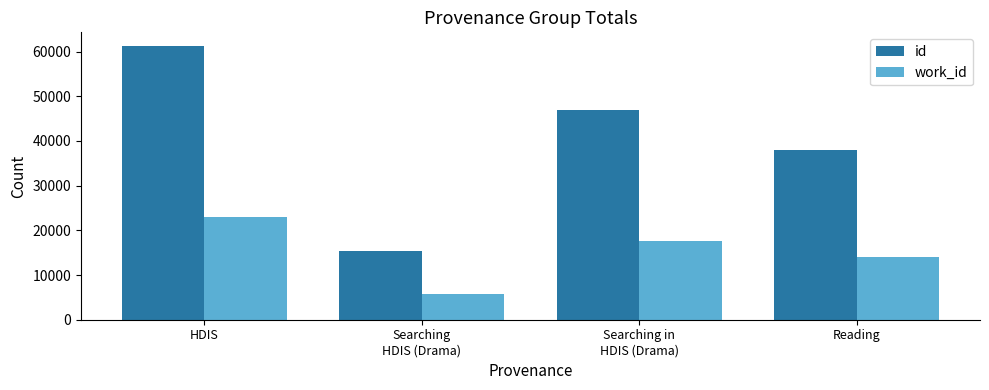

Reading left to right, list all the values displayed in this chart.

id: 61255	15430	46920	38050
work_id: 22994	5783	17624	14068